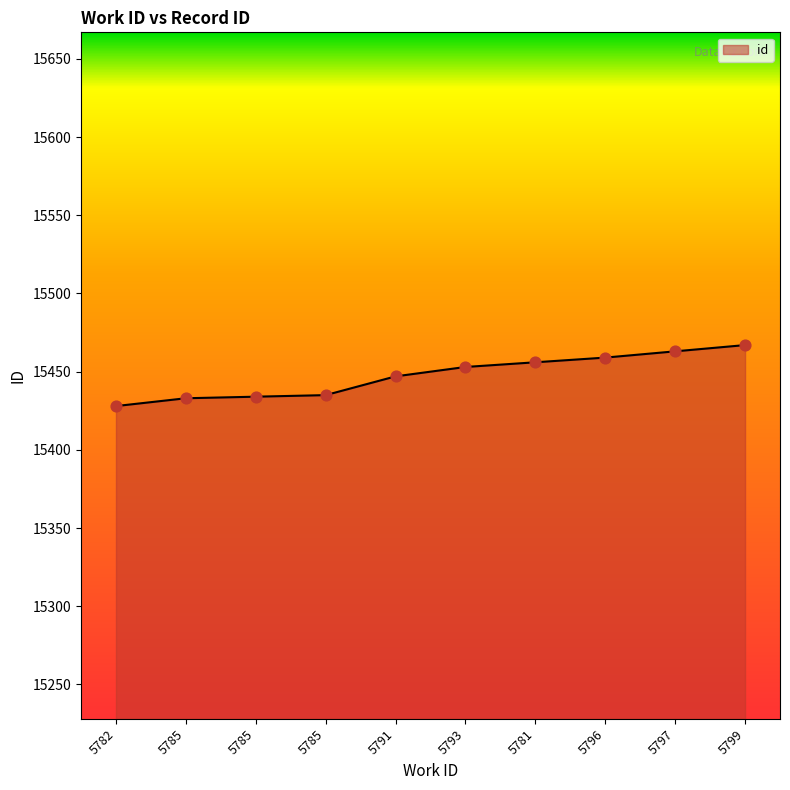

Is this an area chart (filled region under the line)?

Yes